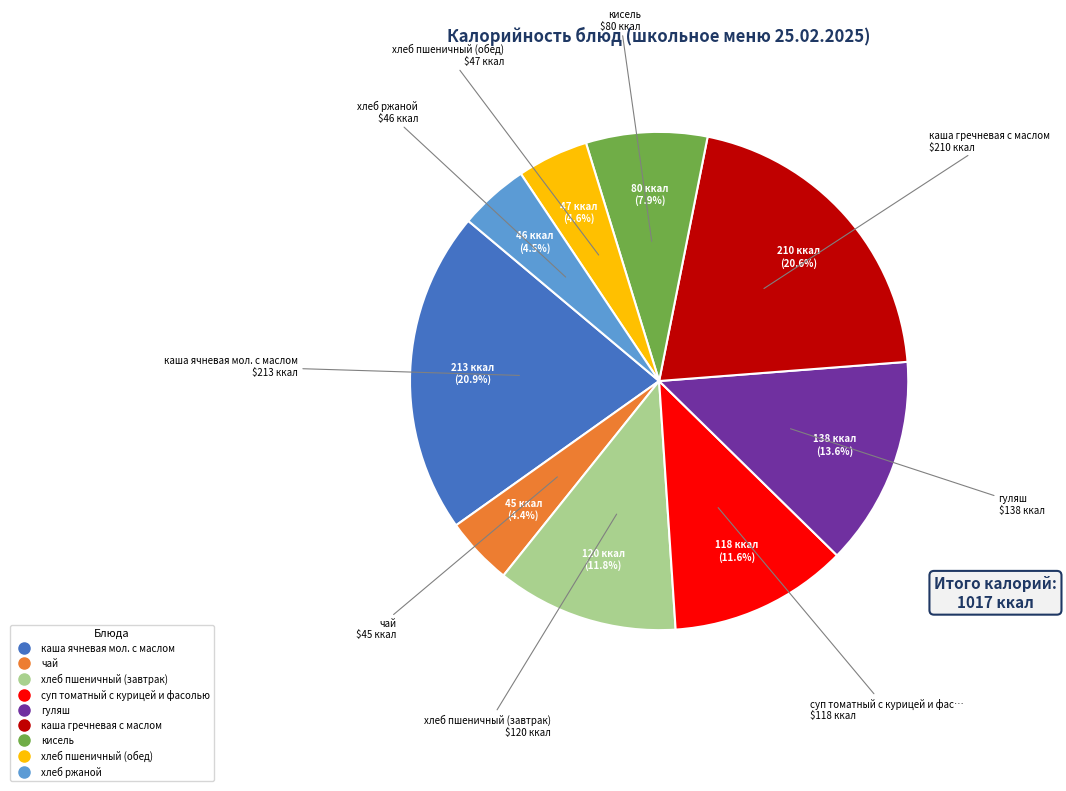

What is the total percentage of хлеб пшеничный (завтрак) and хлеб ржаной?

16.3%